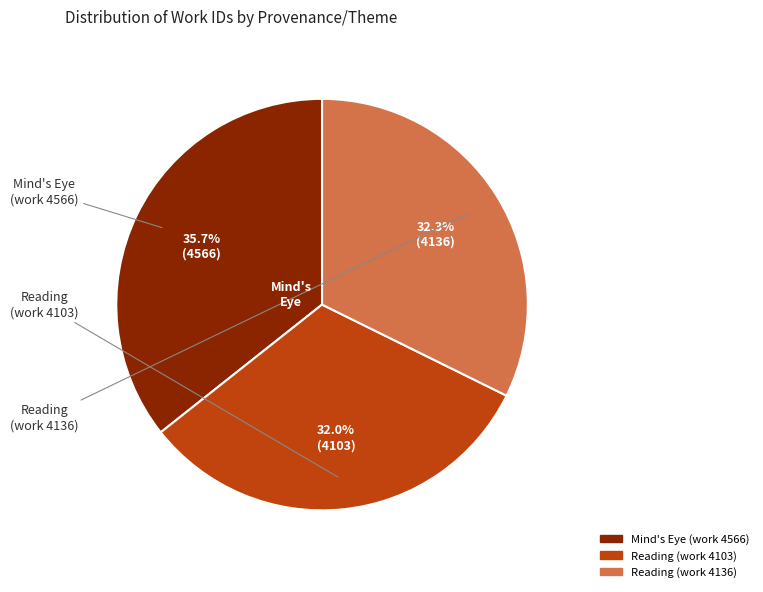

To the nearest percent, what is the difference between the largest and smallest slice percentages?

4%